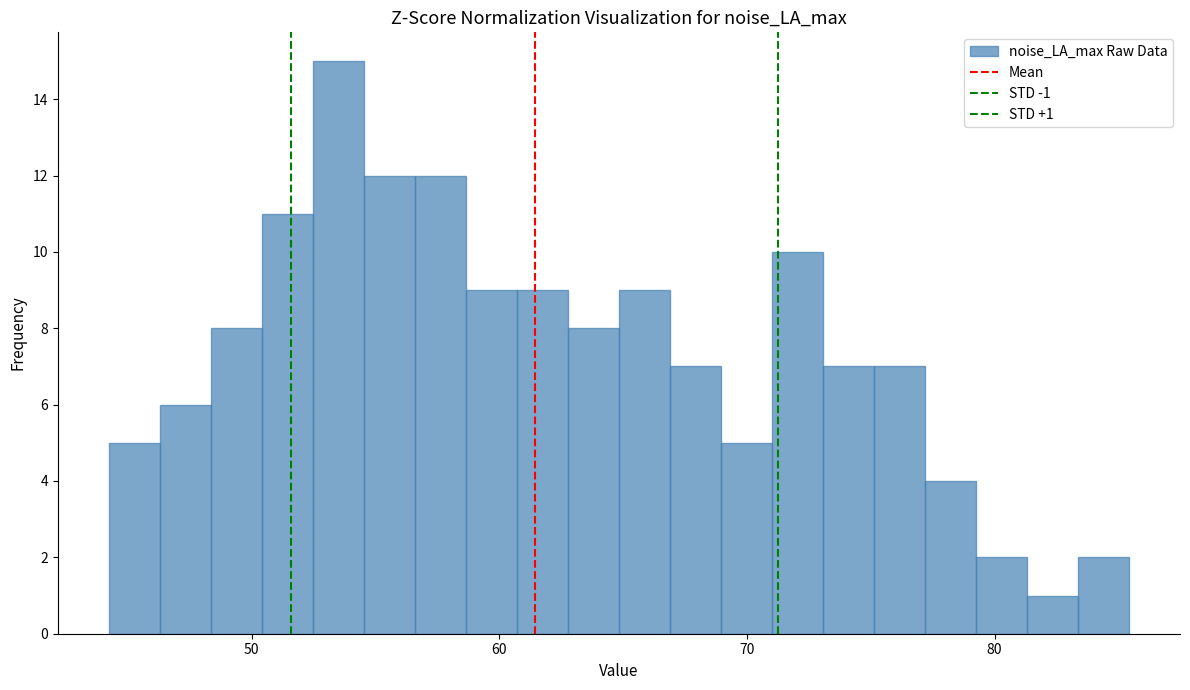

Around what value on the x-axis is the tallest bar? Give the approximate position of its centre, as read against the axis.

54